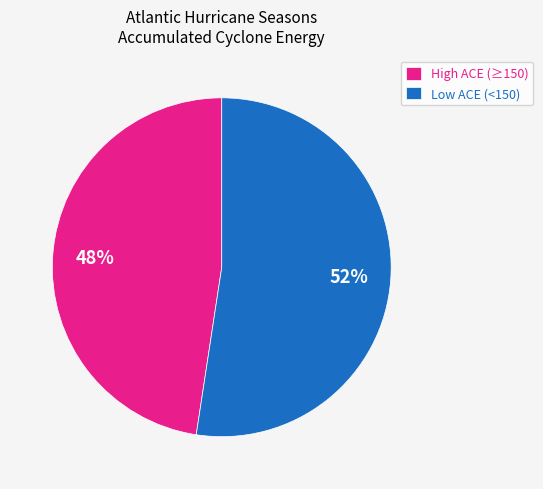

True or false: Low ACE (<150) accounts for 52% of the total.

True